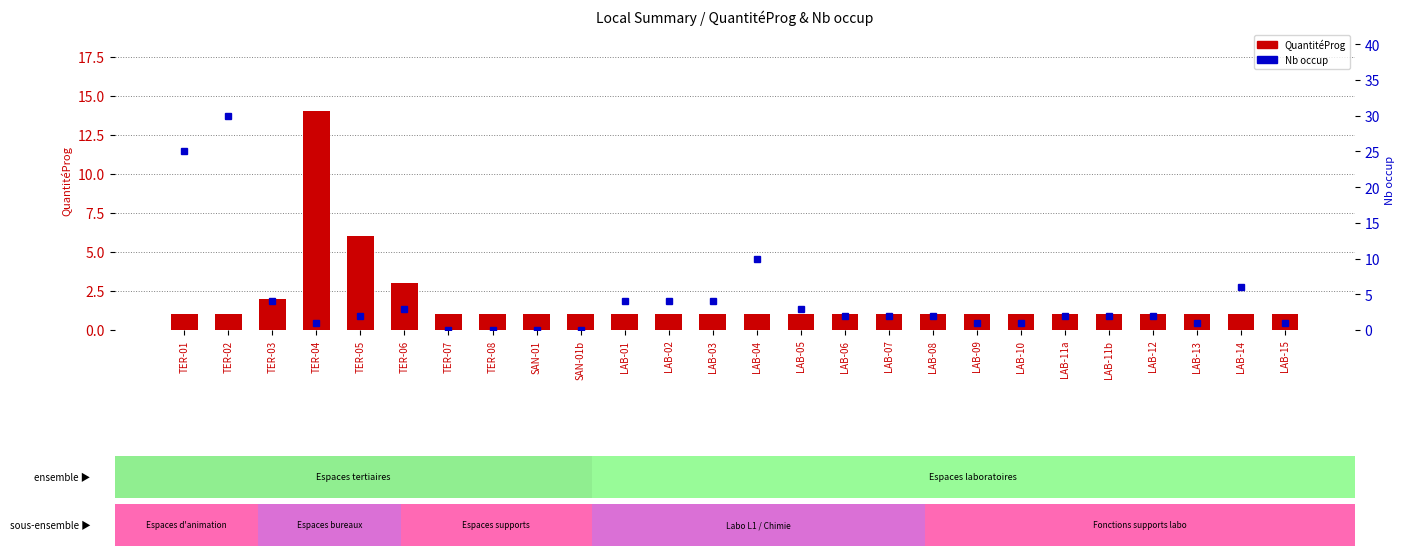

What is the difference between the maximum and minimum values in the Nb occup series?

30